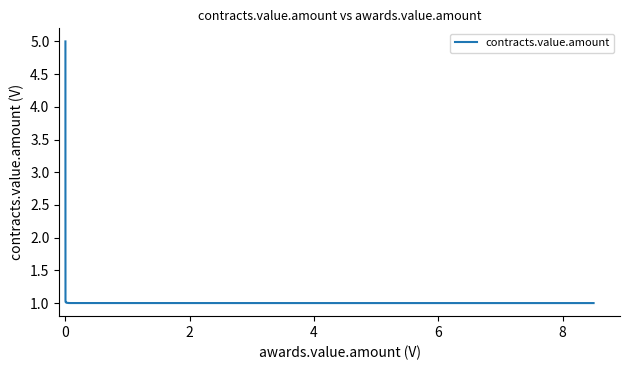

What is the smallest value displayed?

1.0